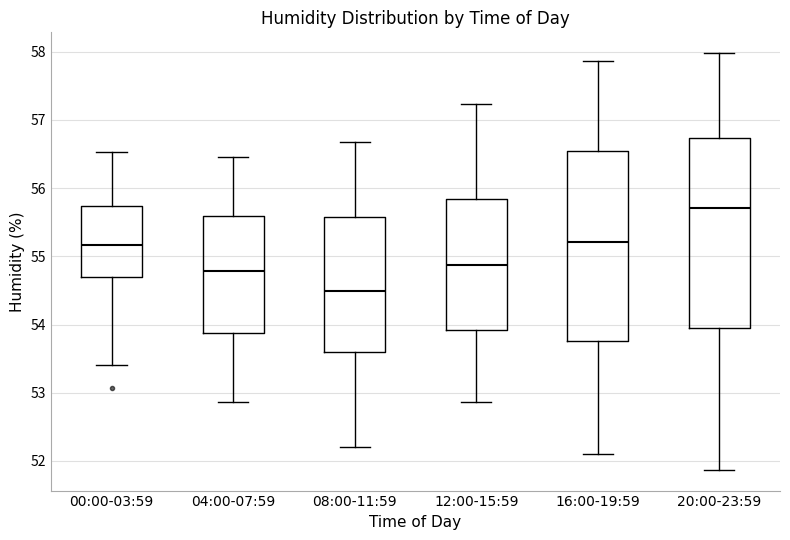

Reading left to right, read every box against the y-axis: the position of its median line, the range the box covers, and the ends of its whiskers. The values are not printed on the chart, so give them approximately, as read against the axis.

00:00-03:59: median 55.2, box 54.7 to 55.7, whiskers 53.4 to 56.5
04:00-07:59: median 54.8, box 53.9 to 55.6, whiskers 52.9 to 56.5
08:00-11:59: median 54.5, box 53.6 to 55.6, whiskers 52.2 to 56.7
12:00-15:59: median 54.9, box 53.9 to 55.8, whiskers 52.9 to 57.2
16:00-19:59: median 55.2, box 53.8 to 56.5, whiskers 52.1 to 57.9
20:00-23:59: median 55.7, box 54.0 to 56.7, whiskers 51.9 to 58.0